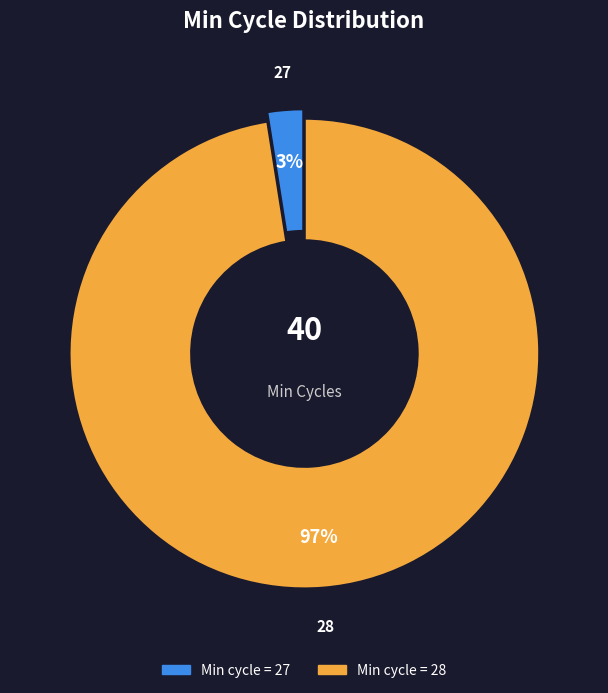

Is there any slice that represents more than half of the pie?

Yes